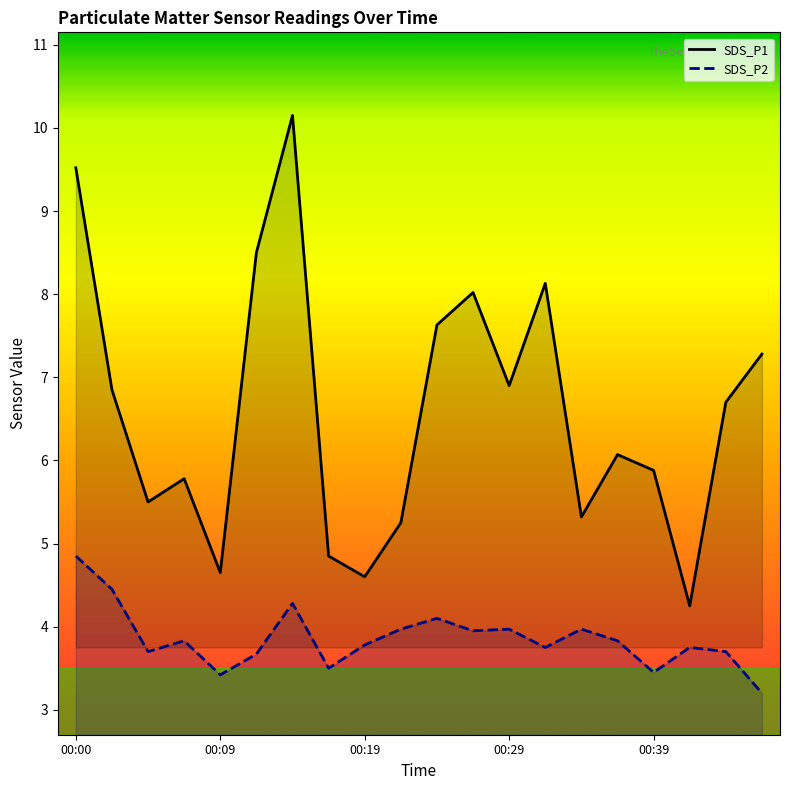

What is the difference between the SDS_P2 values at 00:29 and 00:00?

0.9